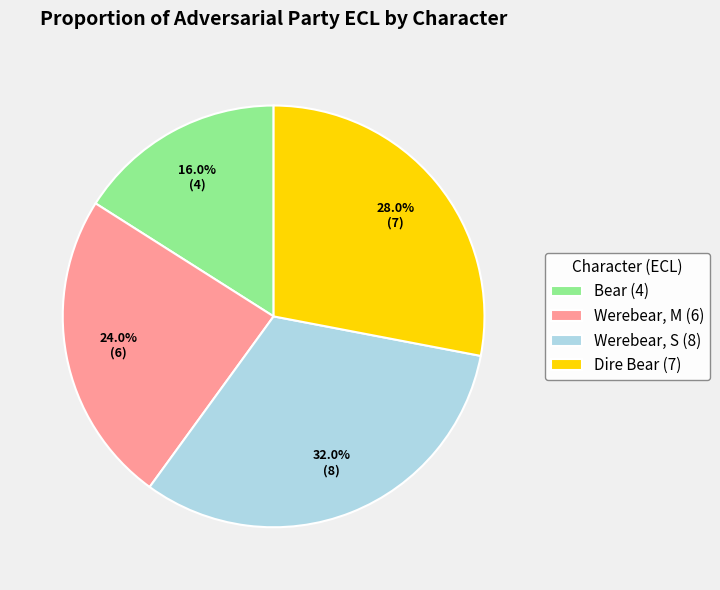

Does Werebear, M account for over 50% of the chart?

No